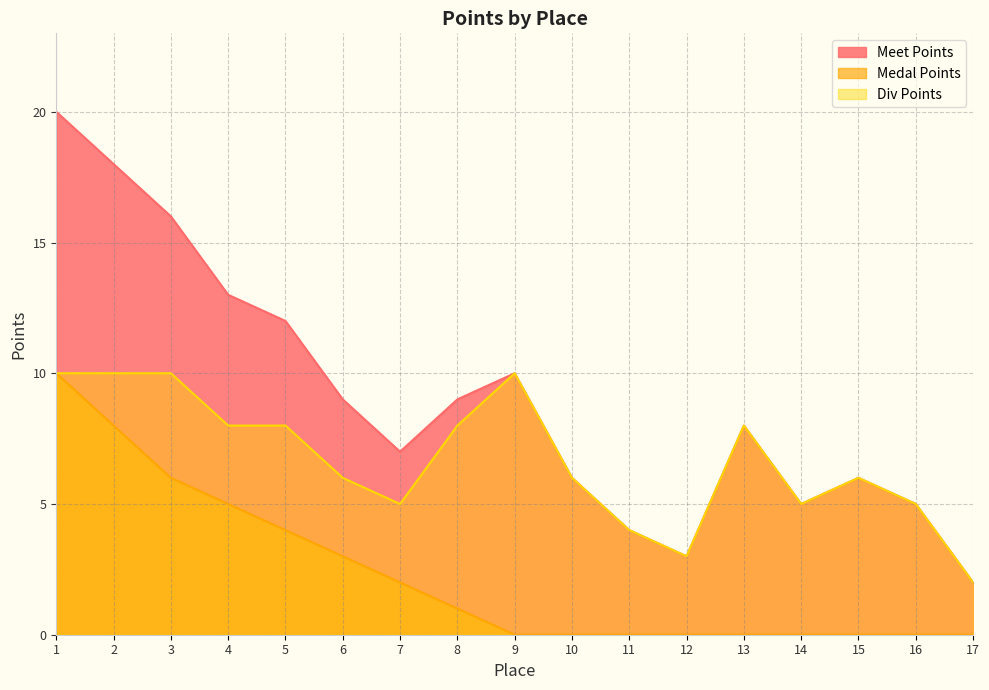

What are all the series names shown in the legend?

Meet Points, Medal Points, Div Points